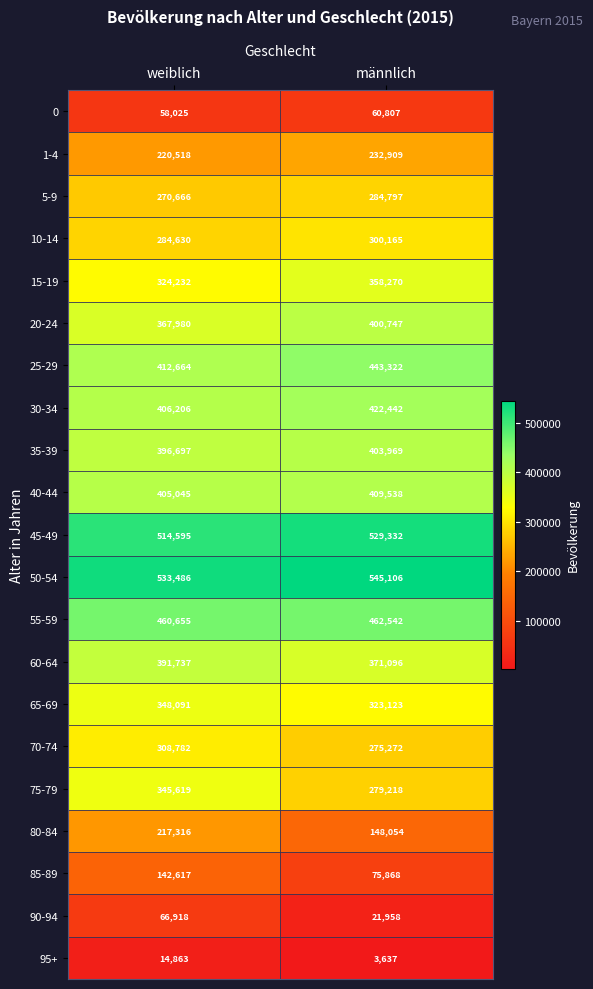

What is the sum of the 40-44 values at männlich and weiblich?

814583